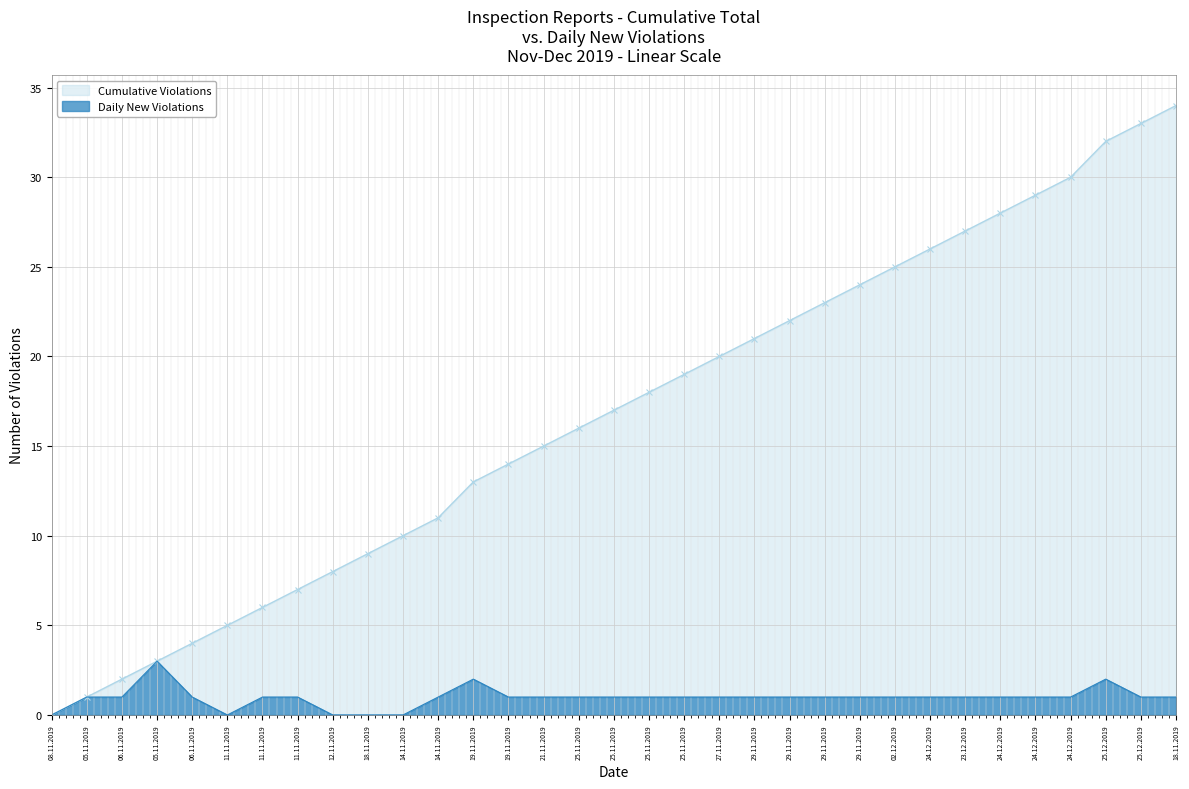

What is the average value of the Cumulative Violations series?

17